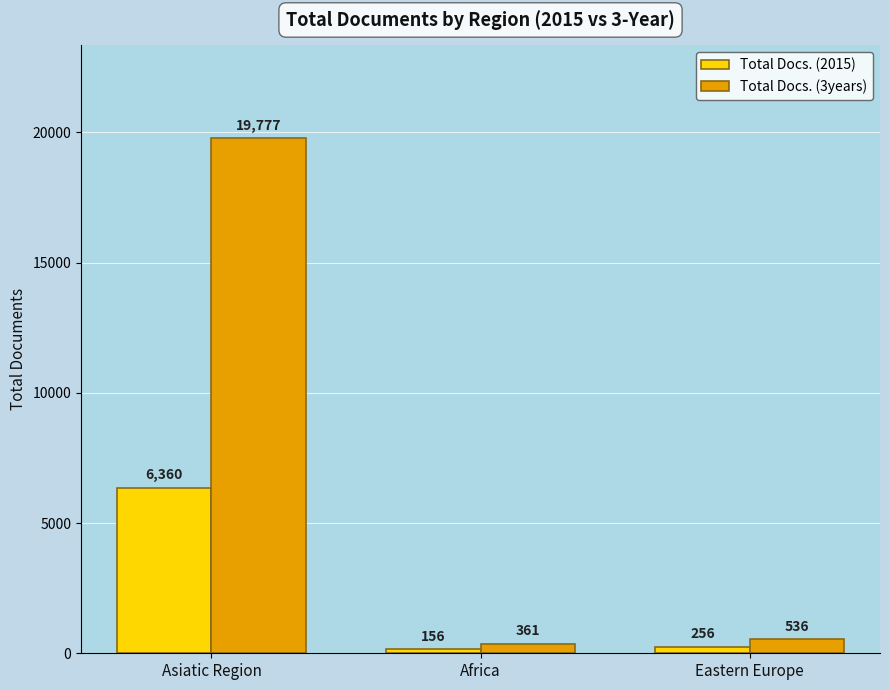

Which series has the largest total across all categories?

Total Docs. (3years)